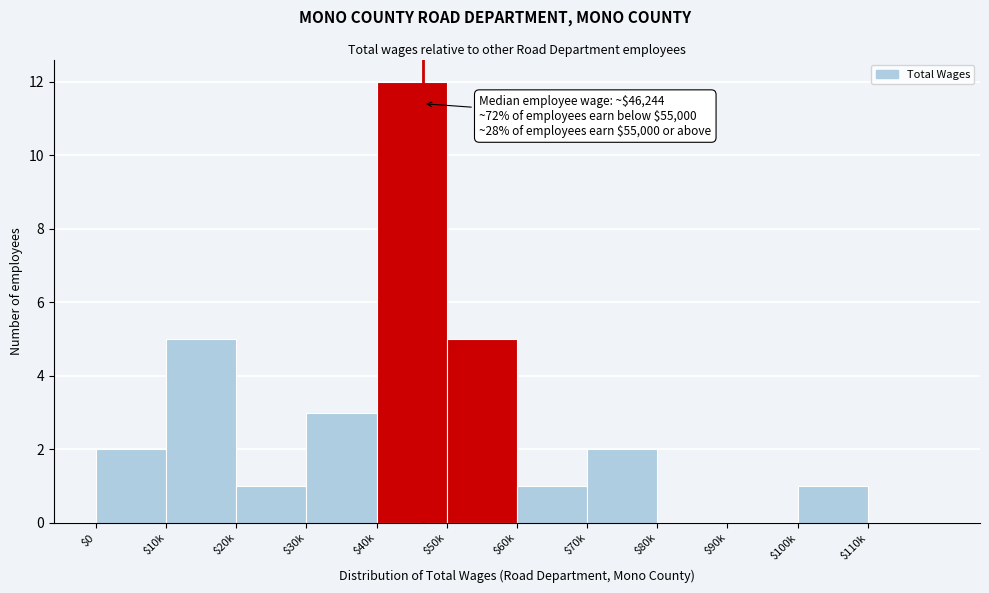

The chart shows a value of -4 at $80k. True or false?

False